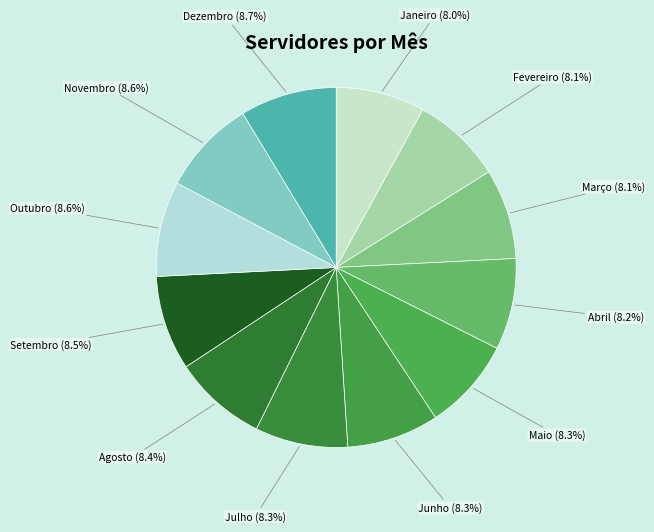

What is the ratio of the value at Agosto to the value at Março?

1.0